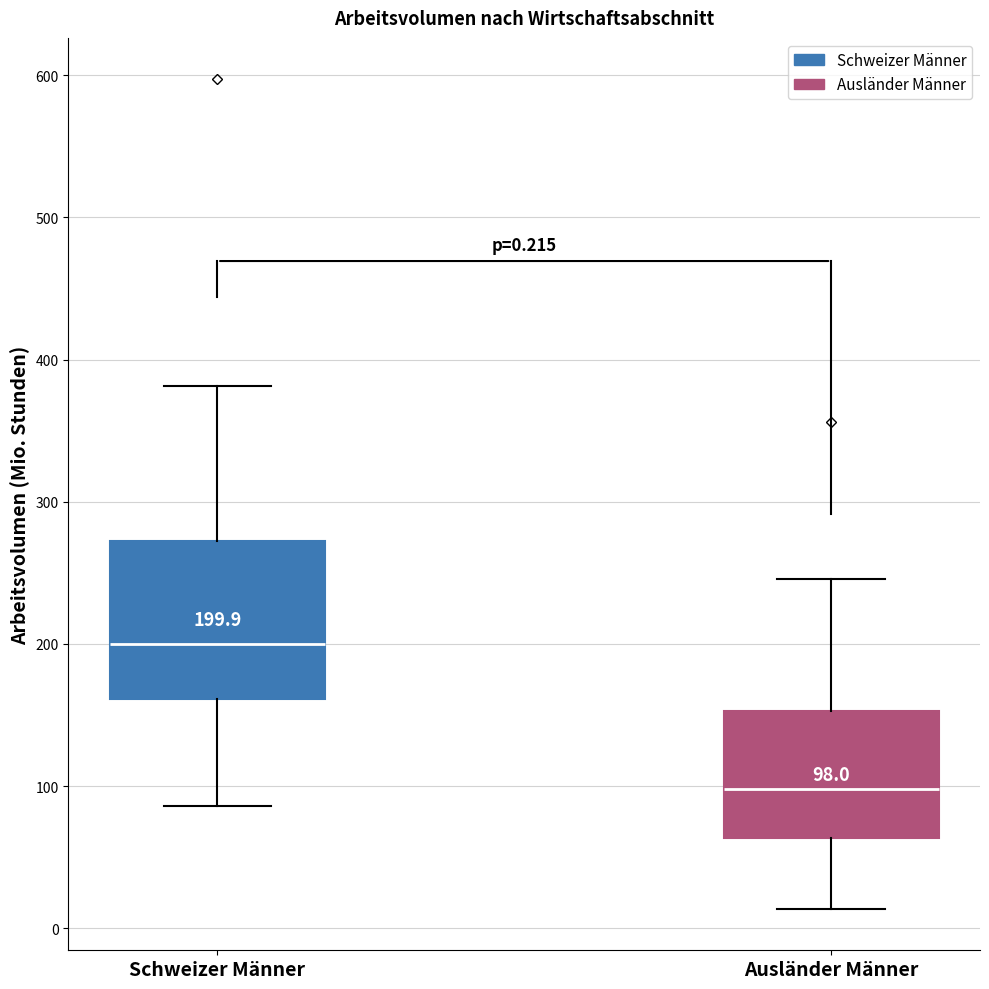

Which box is the tallest, from its lower edge to its upper edge?

Schweizer Männer